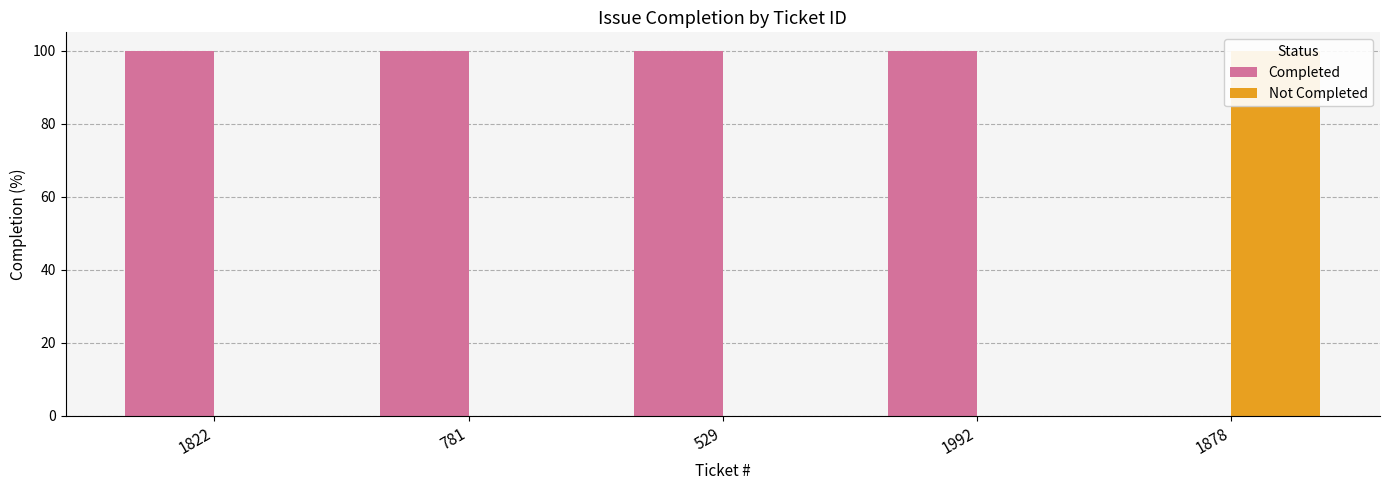

How many values in Completed are above zero?

4